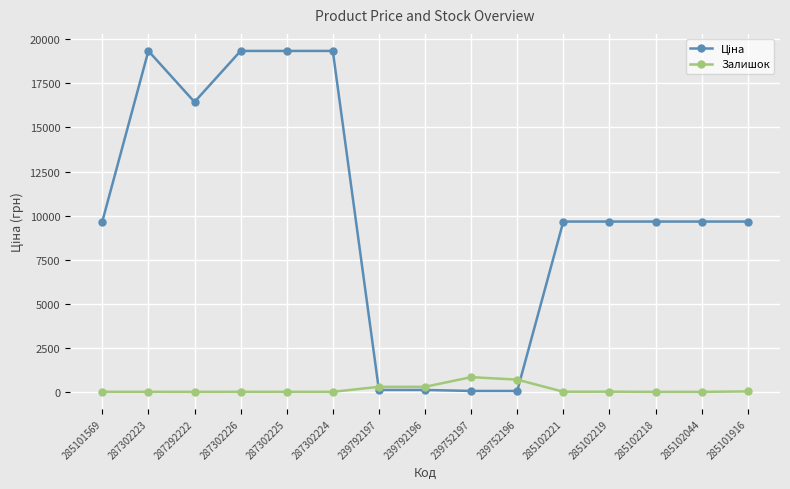

What position from the right is 287302223?

14